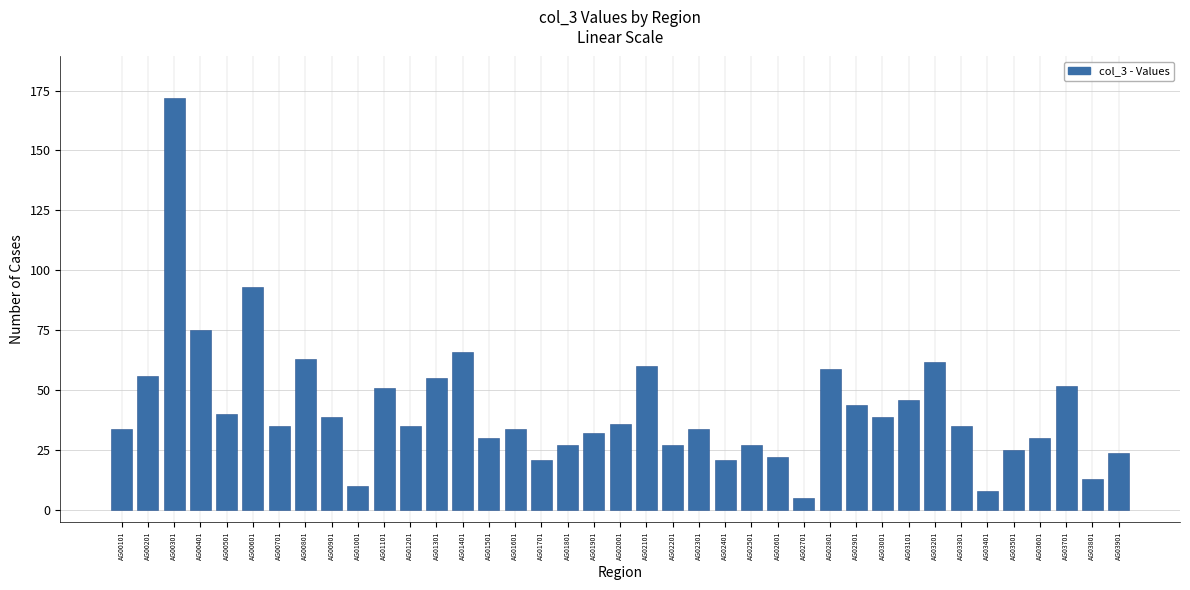

Reading left to right, transcribe all the data shown in this chart.

AG00101=34	AG00201=56	AG00301=172	AG00401=75	AG00501=40	AG00601=93	AG00701=35	AG00801=63	AG00901=39	AG01001=10	AG01101=51	AG01201=35	AG01301=55	AG01401=66	AG01501=30	AG01601=34	AG01701=21	AG01801=27	AG01901=32	AG02001=36	AG02101=60	AG02201=27	AG02301=34	AG02401=21	AG02501=27	AG02601=22	AG02701=5	AG02801=59	AG02901=44	AG03001=39	AG03101=46	AG03201=62	AG03301=35	AG03401=8	AG03501=25	AG03601=30	AG03701=52	AG03801=13	AG03901=24